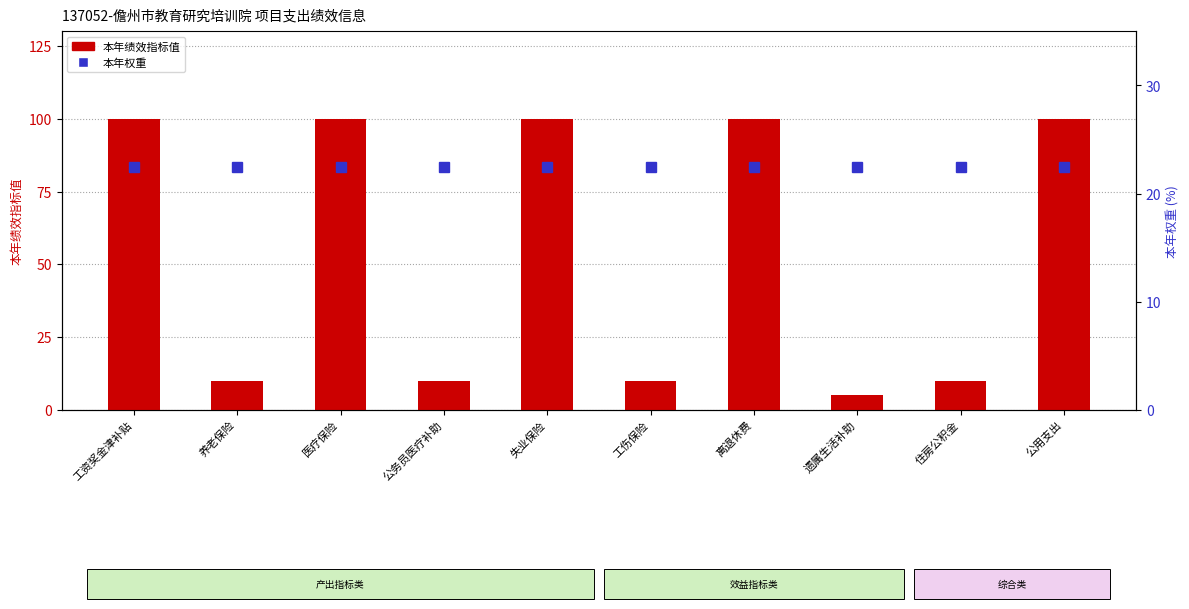

How many categories are shown in the chart?

10